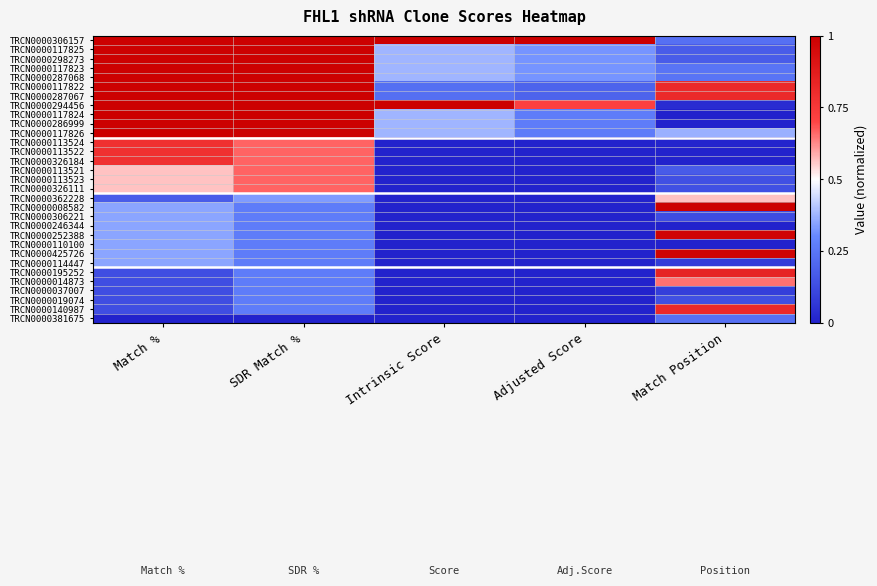

At how many categories does at least one series exceed 0?

5